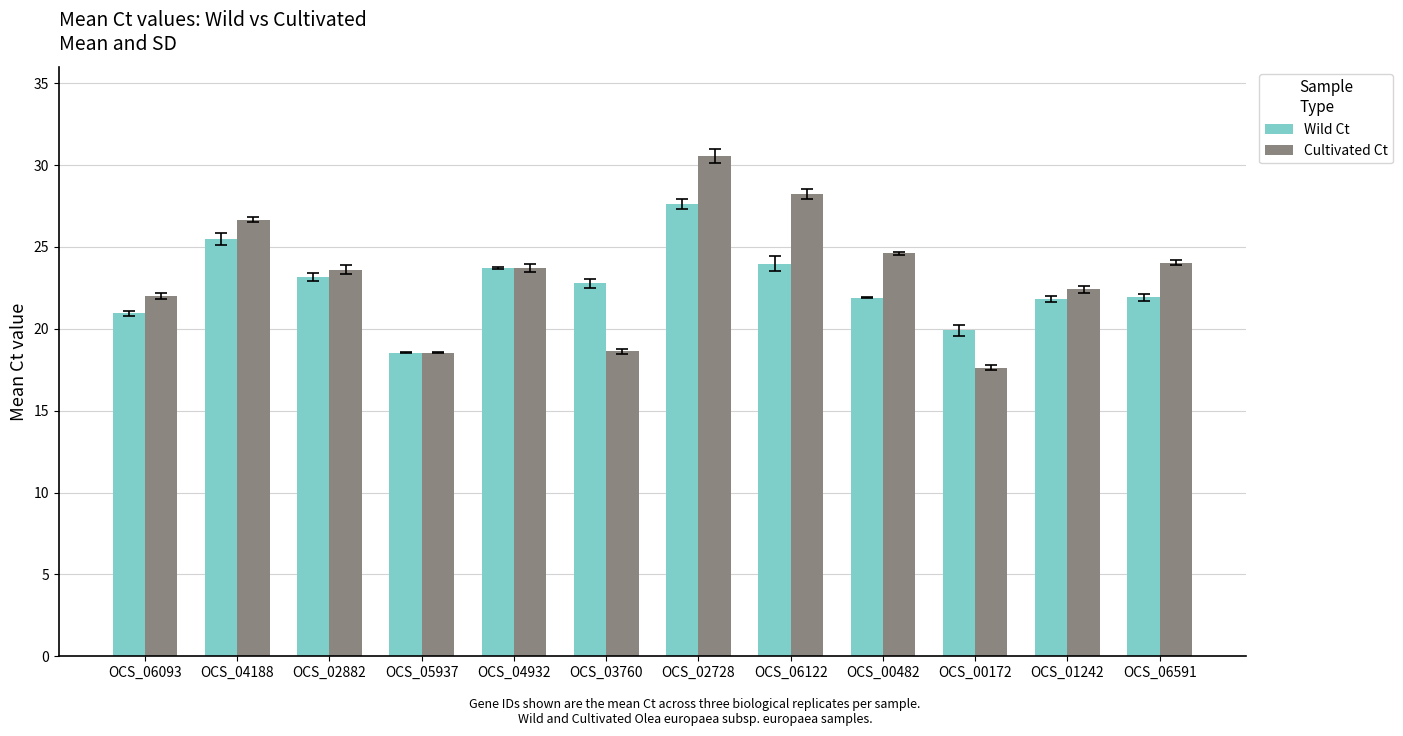

Does the chart contain any negative values?

No